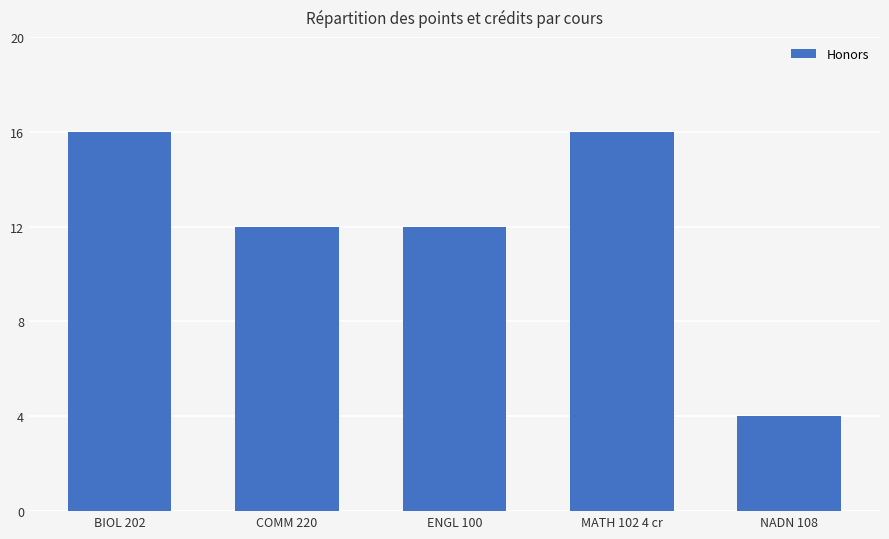

What is the label of the 2nd bar from the right?

MATH 102 4 cr